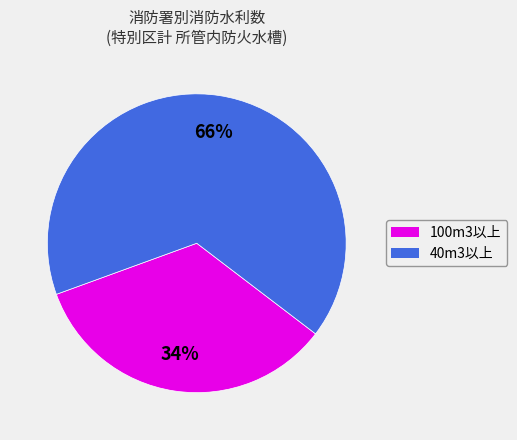

To the nearest percent, what is the average slice percentage?

50%